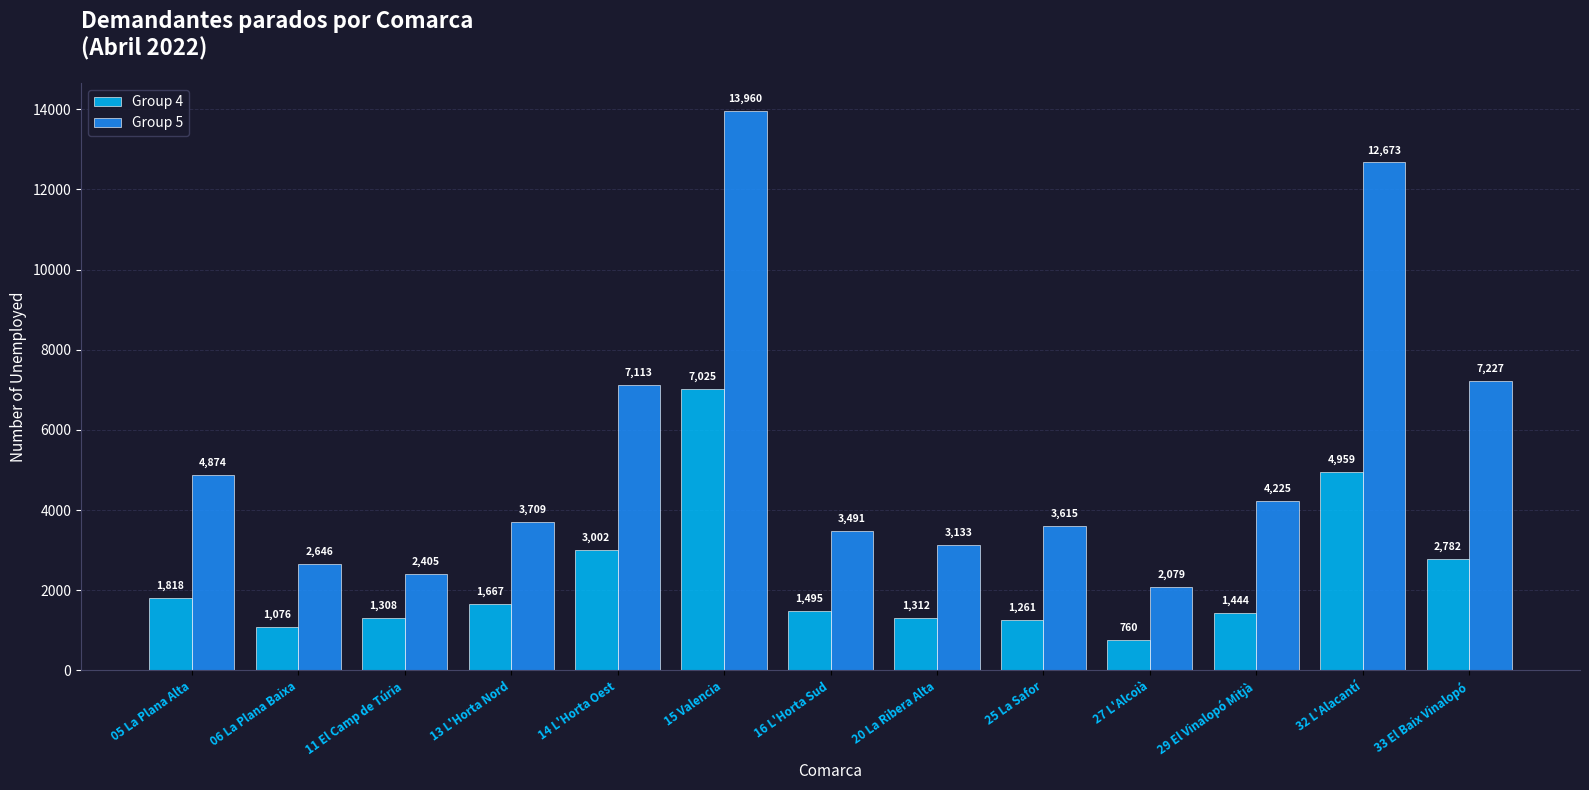

How many groups of bars are there?

13